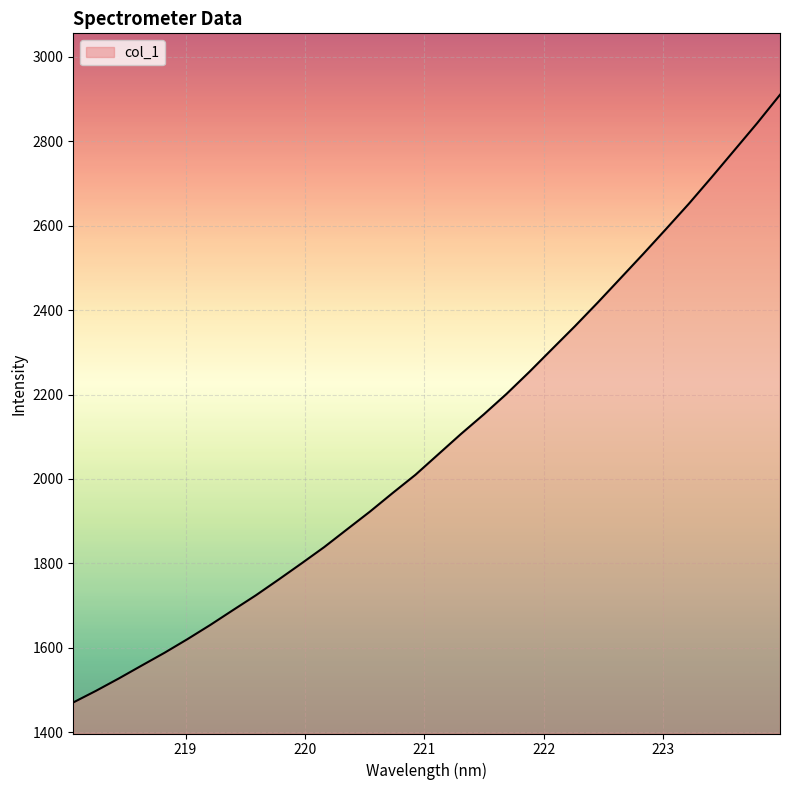

What is the average value?

2089.8